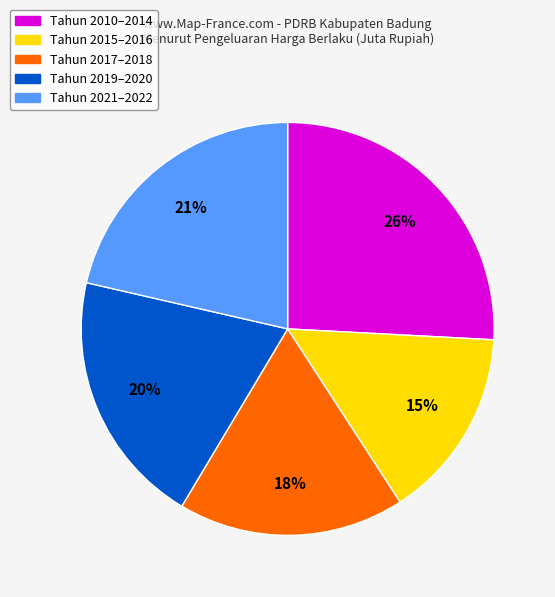

To the nearest percent, what is the difference between the largest and smallest slice percentages?

11%